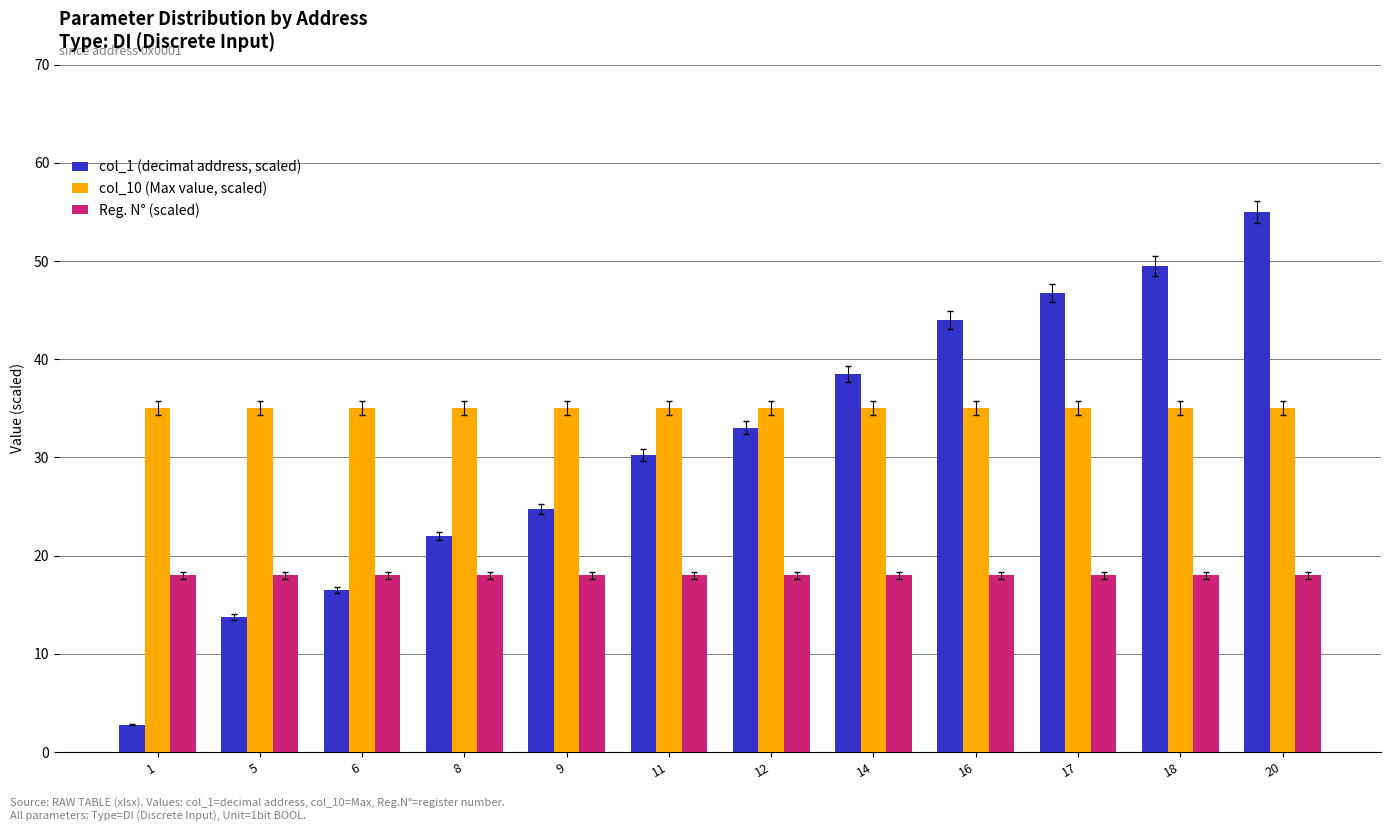

Which series has the widest spread of values?

col_1 (decimal address, scaled)